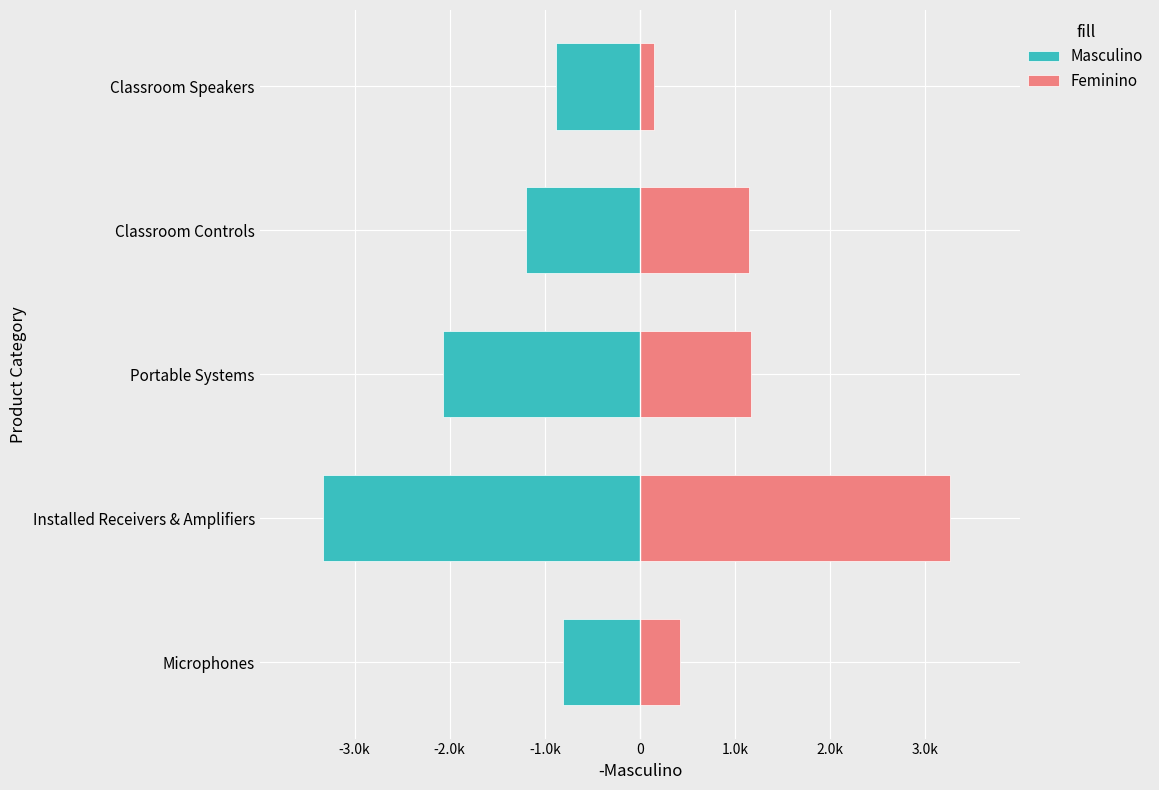

What is the difference between the maximum and minimum values in the Masculino series?

2523.9